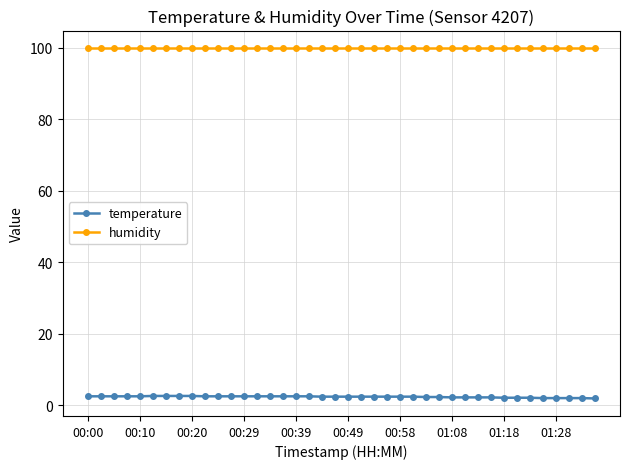

At how many categories does at least one series exceed 86?

40